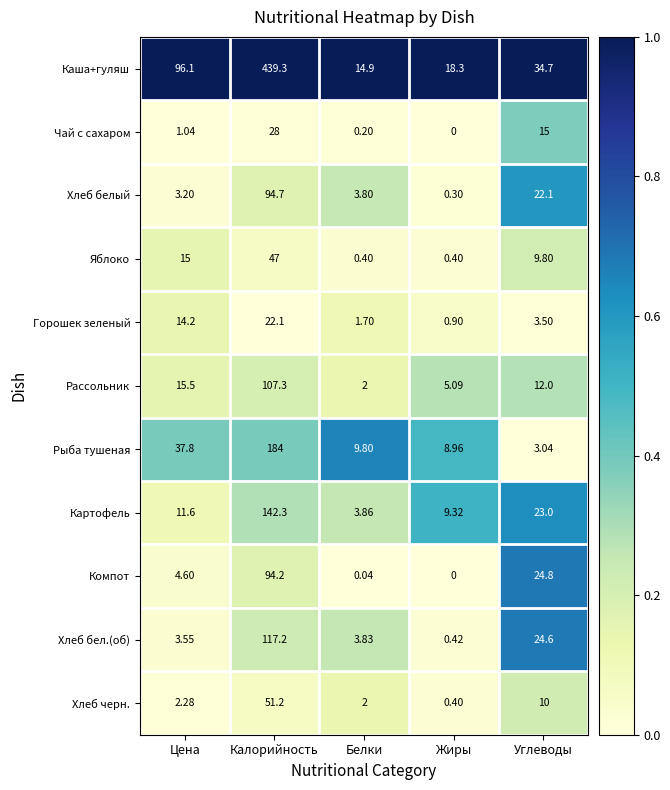

Between Белки and Углеводы, which series saw the biggest shift?

Компот